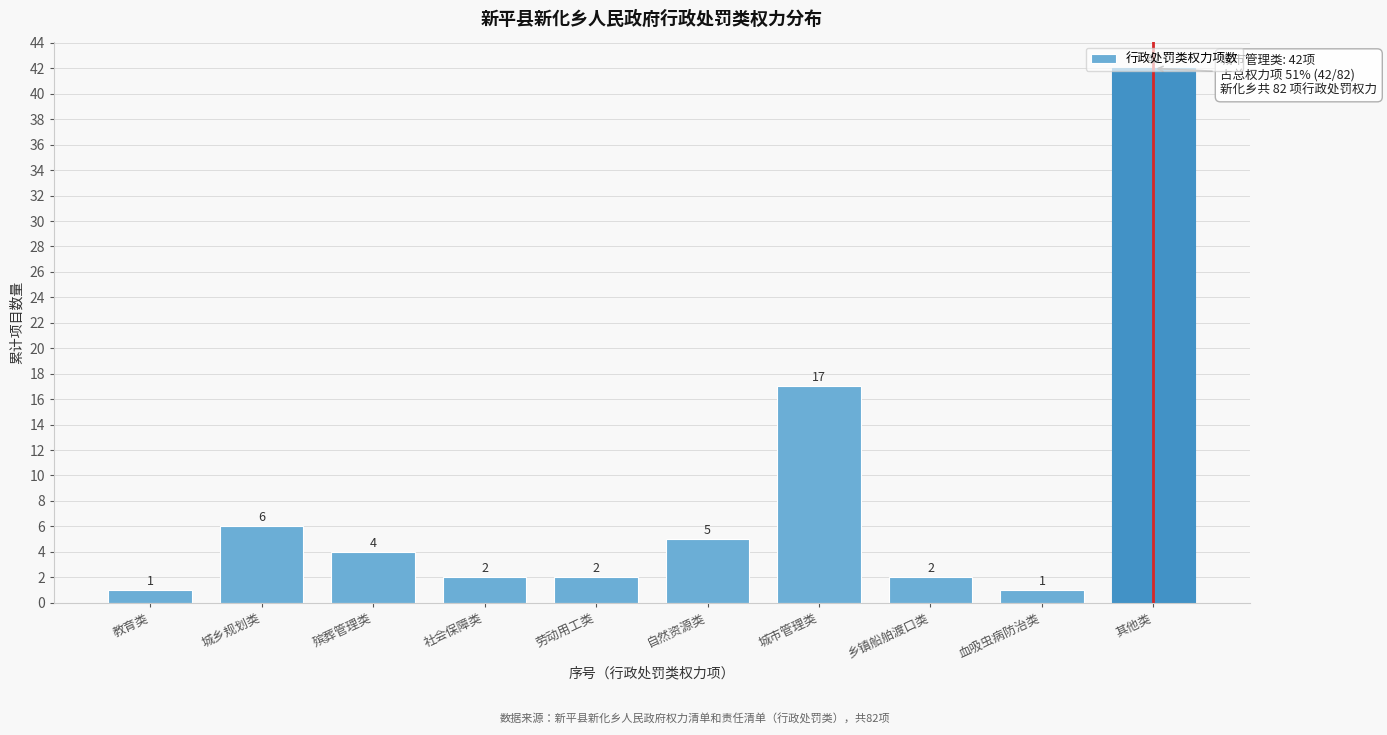

What is the maximum value shown in the chart?

42